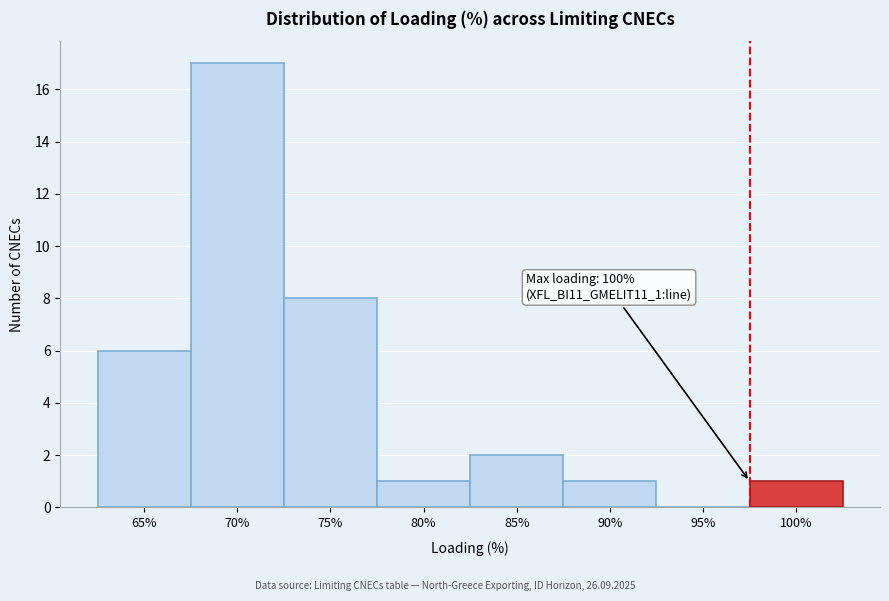

Reading left to right, what are all the values shown in this chart?

65%=6	70%=17	75%=8	80%=1	85%=2	90%=1	95%=0	100%=1